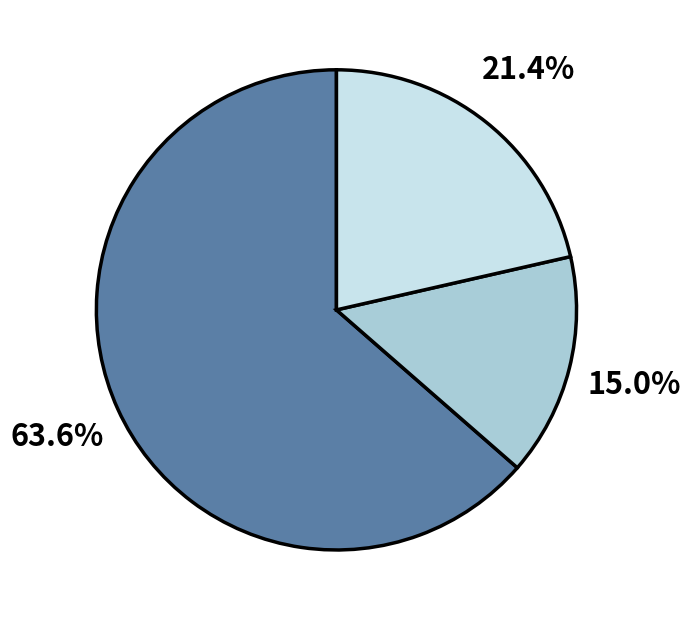

How many segments does this pie chart have?

3